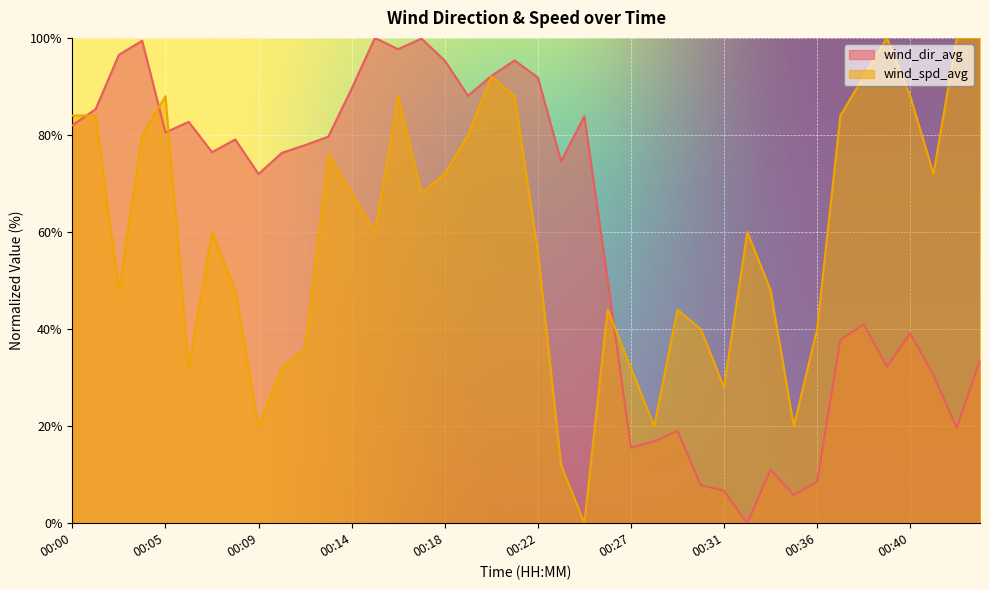

List the series in order of their overall mean, highest first.

wind_spd_avg, wind_dir_avg